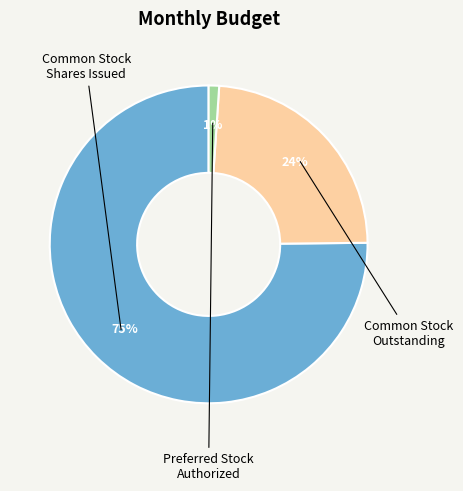

To the nearest percent, what is the average slice percentage?

33%